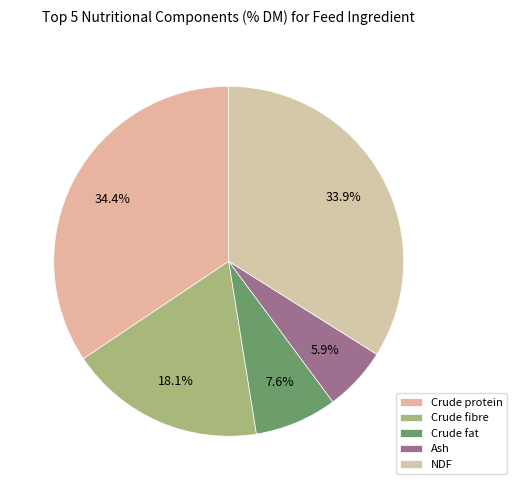

Is there a majority slice in this chart?

No